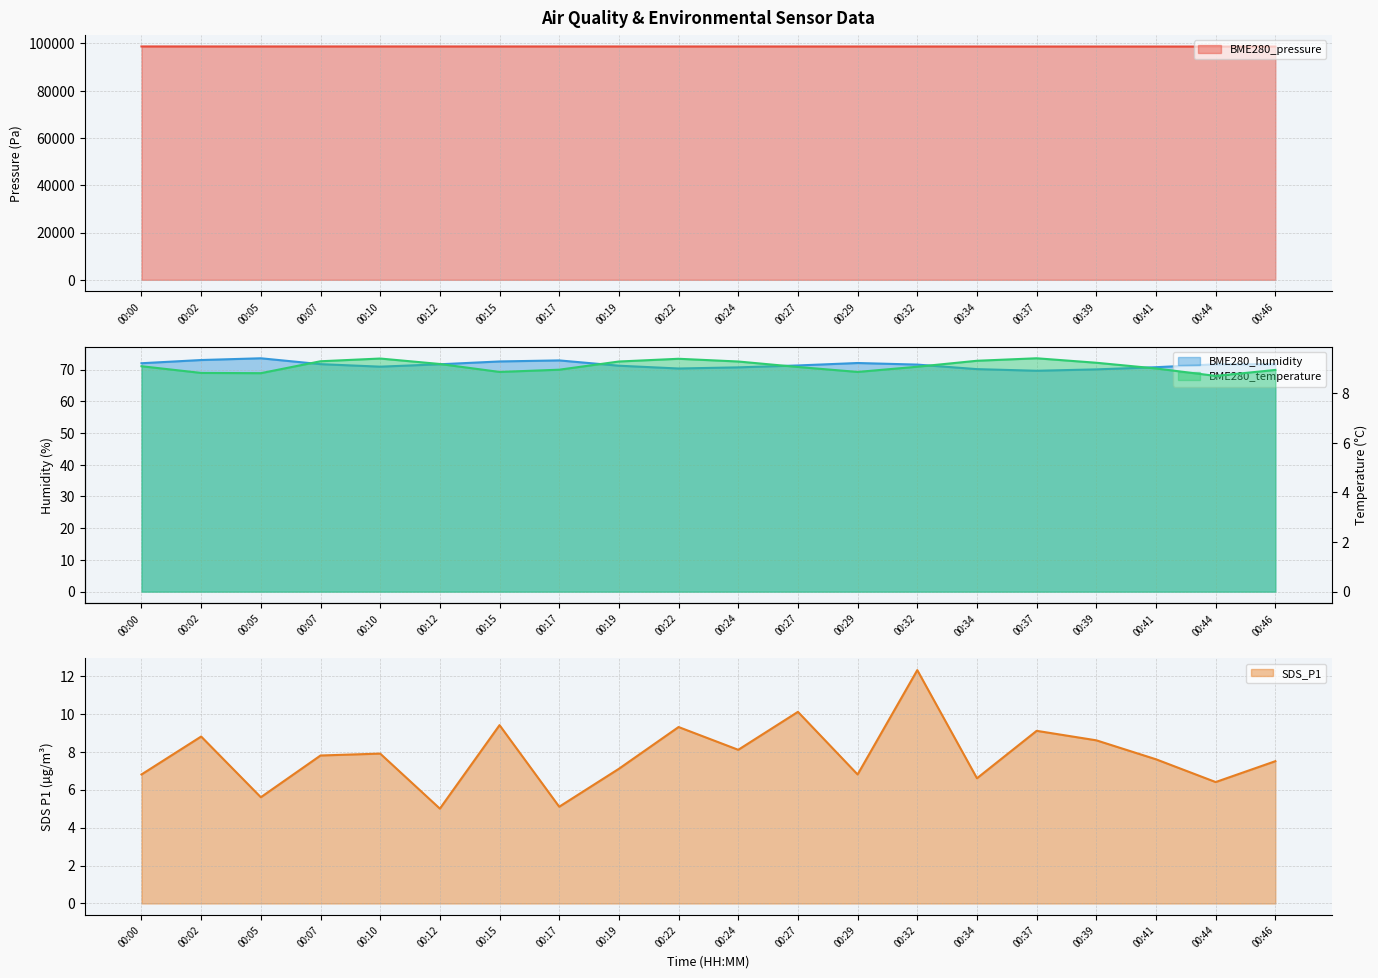

Reading left to right, what are all the values shown in this chart?

BME280_pressure: 98717.4	98712.0	98711.7	98710.8	98713.5	98709.4	98709.2	98707.1	98705.5	98703.3	98701.6	98699.8	98696.1	98694.7	98691.0	98683.7	98681.8	98682.1	98676.5	98674.5
BME280_humidity: 72.0	73.0	73.5	71.7	70.9	71.7	72.5	72.9	71.2	70.3	70.7	71.3	72.1	71.6	70.1	69.6	70.0	70.7	71.7	71.6
BME280_temperature: 9.1	8.8	8.8	9.3	9.4	9.2	8.8	8.9	9.3	9.4	9.3	9.1	8.8	9.1	9.3	9.4	9.2	9.0	8.7	8.9
SDS_P1: 6.8	8.8	5.6	7.8	7.9	5.0	9.4	5.1	7.1	9.3	8.1	10.1	6.8	12.3	6.6	9.1	8.6	7.6	6.4	7.5